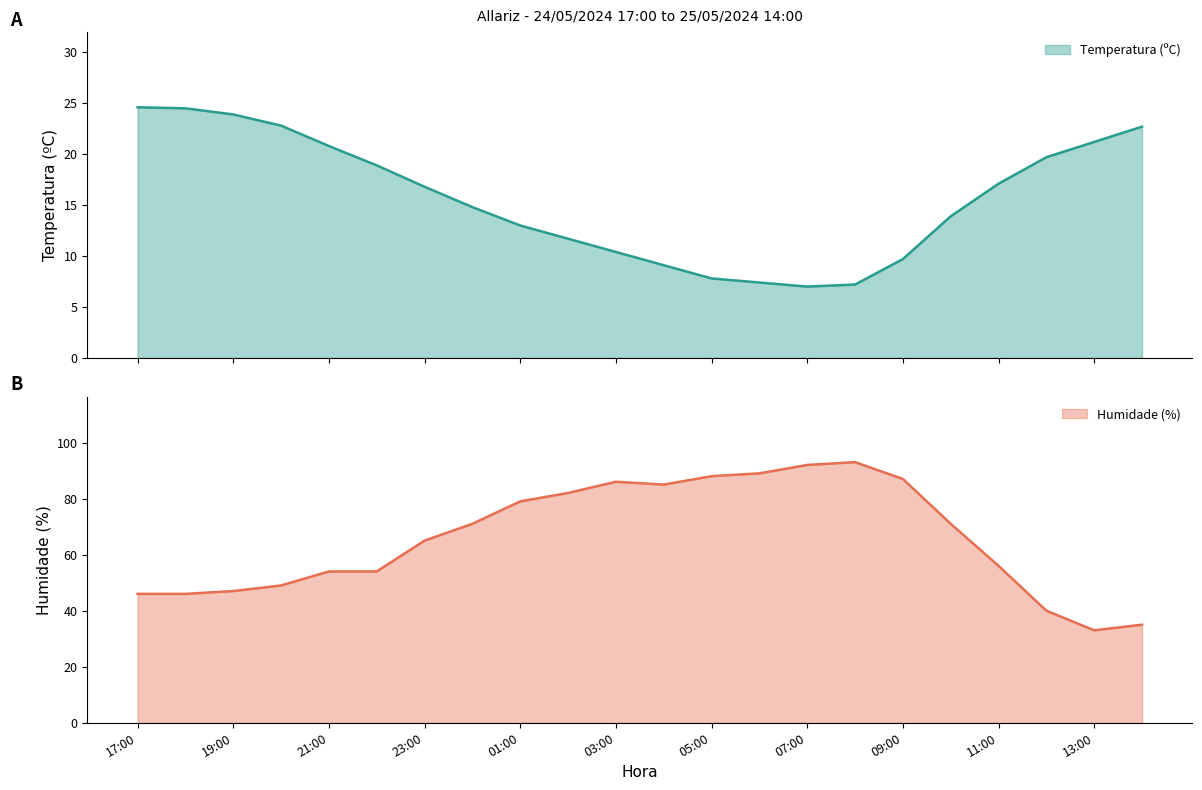

What is the maximum value for Temperatura (ºC)?

24.6